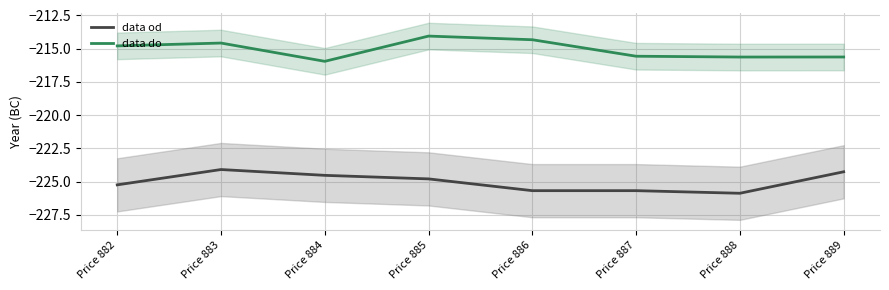

Between Price 883 and Price 885, which is larger?

Price 883